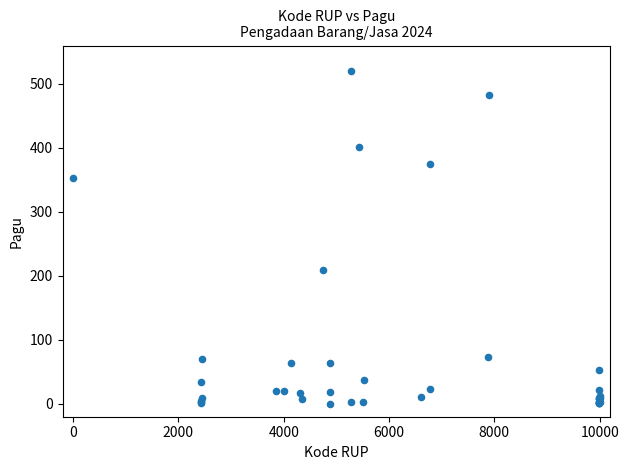

What Y value in the scatter plot is closest to 260?

208.8